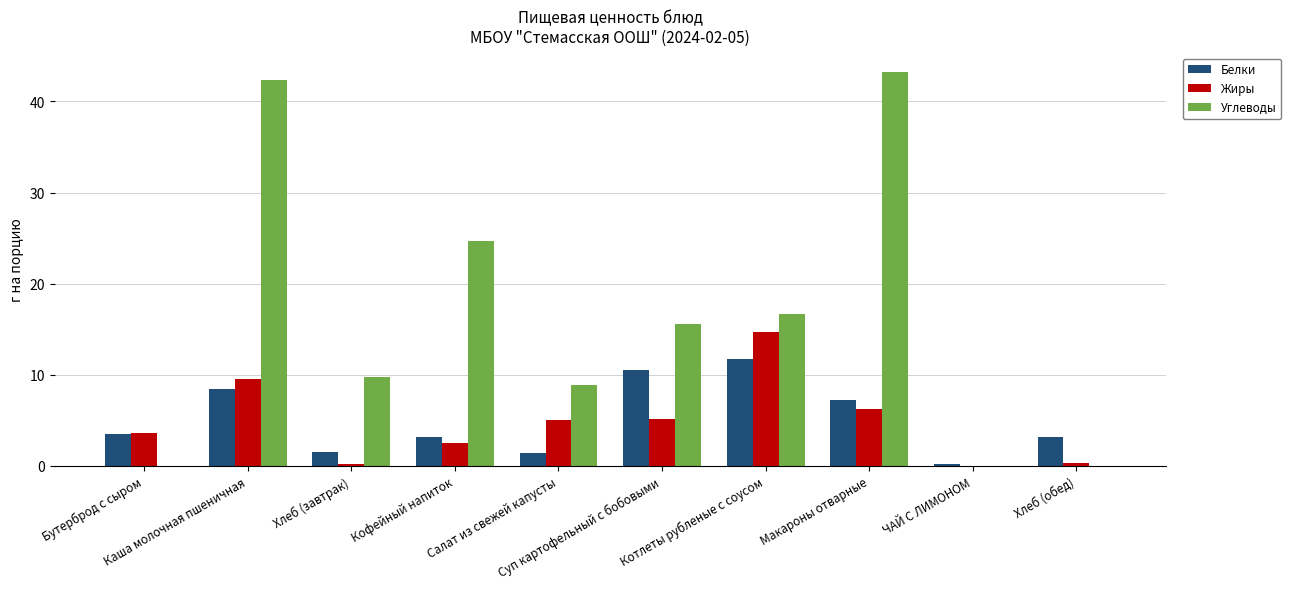

What is the sum of all Белки values?

50.6